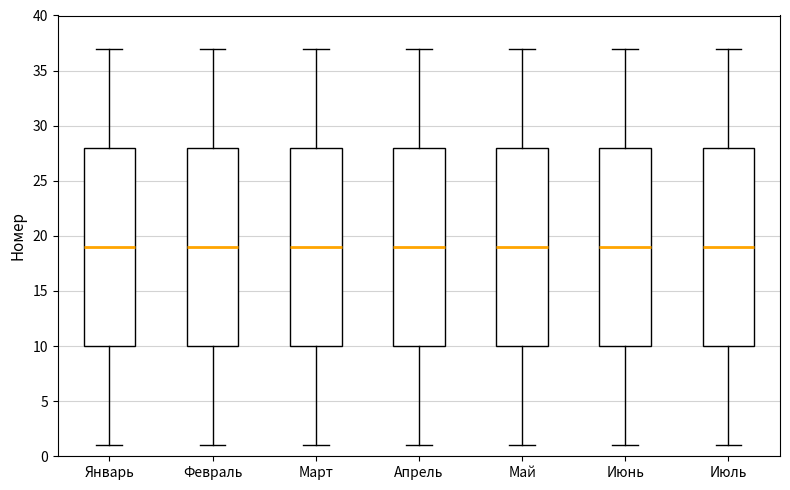

Reading left to right, read every box against the y-axis: the position of its median line, the range the box covers, and the ends of its whiskers. The values are not printed on the chart, so give them approximately, as read against the axis.

Январь: median 19, box 10 to 28, whiskers 1 to 37
Февраль: median 19, box 10 to 28, whiskers 1 to 37
Март: median 19, box 10 to 28, whiskers 1 to 37
Апрель: median 19, box 10 to 28, whiskers 1 to 37
Май: median 19, box 10 to 28, whiskers 1 to 37
Июнь: median 19, box 10 to 28, whiskers 1 to 37
Июль: median 19, box 10 to 28, whiskers 1 to 37